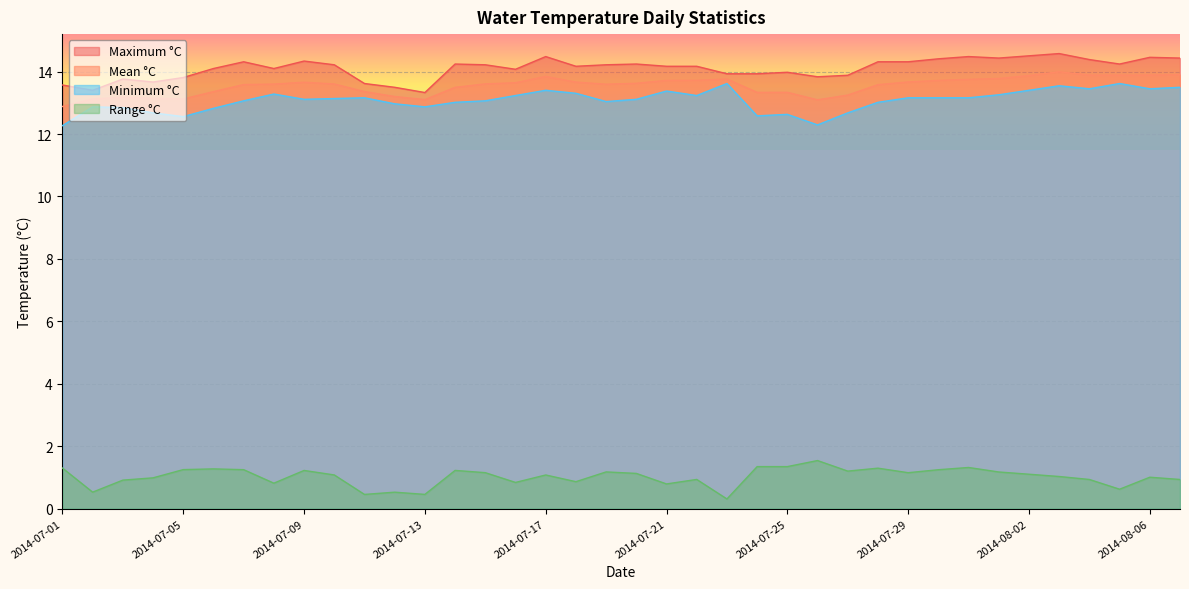

What are all the series names shown in the legend?

Maximum °C, Mean °C, Minimum °C, Range °C